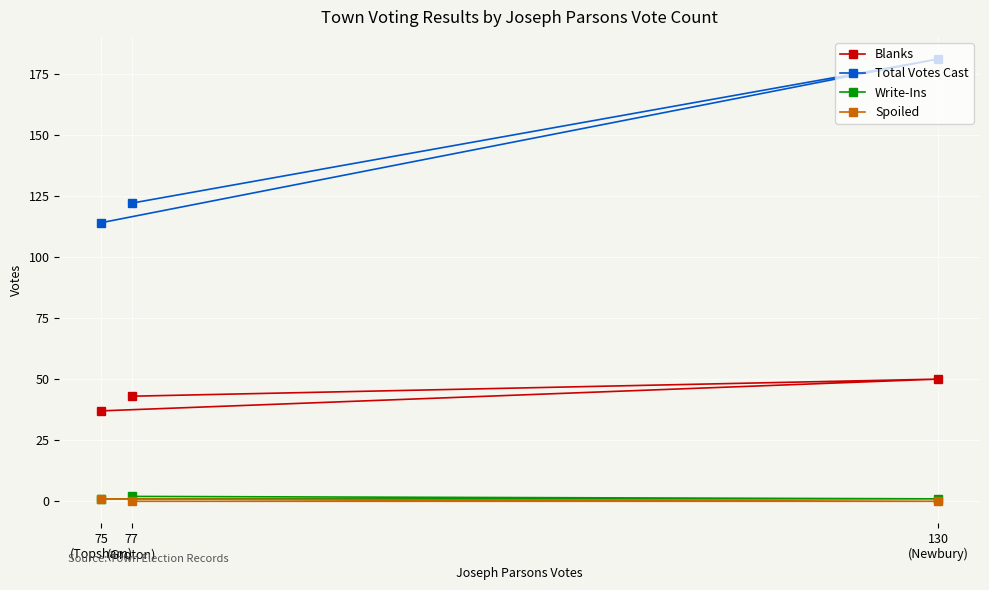

What is the difference between the Total Votes Cast values at 75
(Topsham) and 77
(Groton)?

8